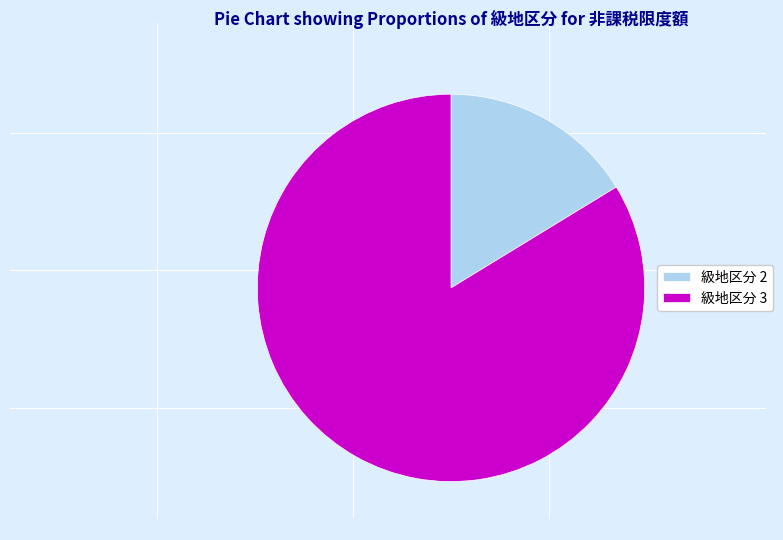

Count the number of slices in the pie.

2